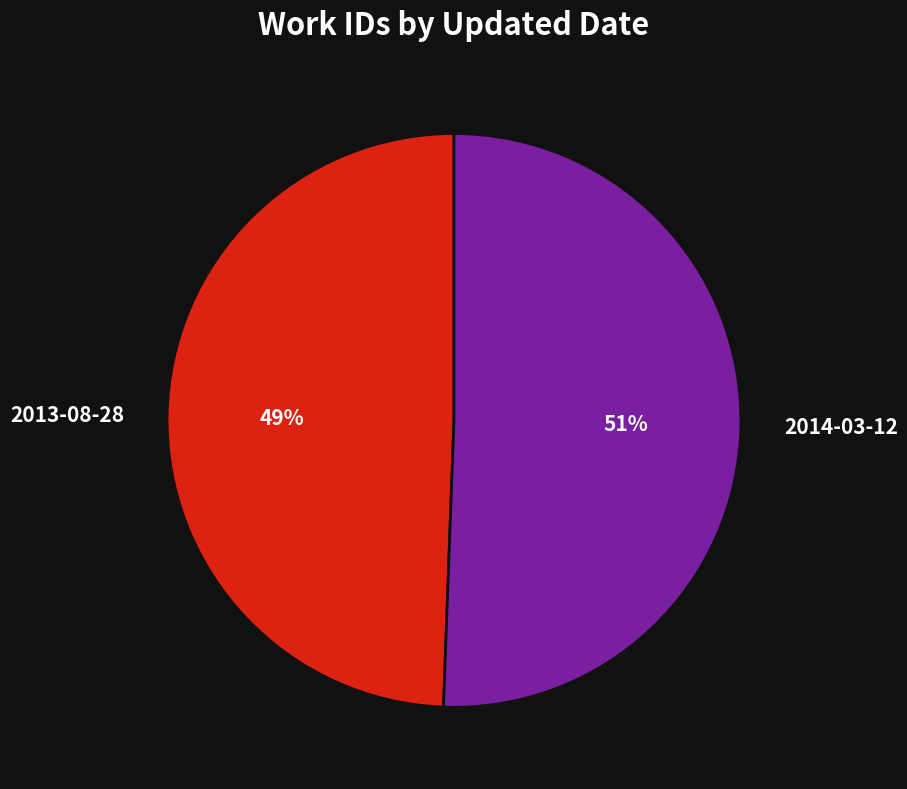

What is the majority slice?

2014-03-12